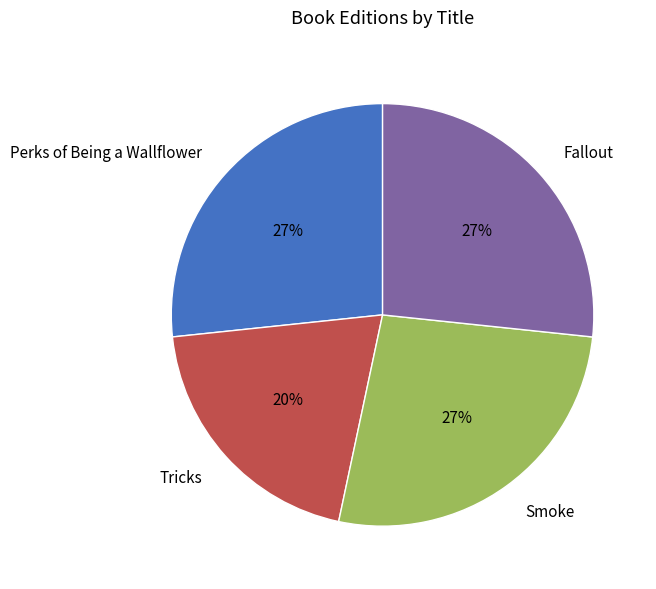

The Tricks slice represents 9% of the pie. True or false?

False